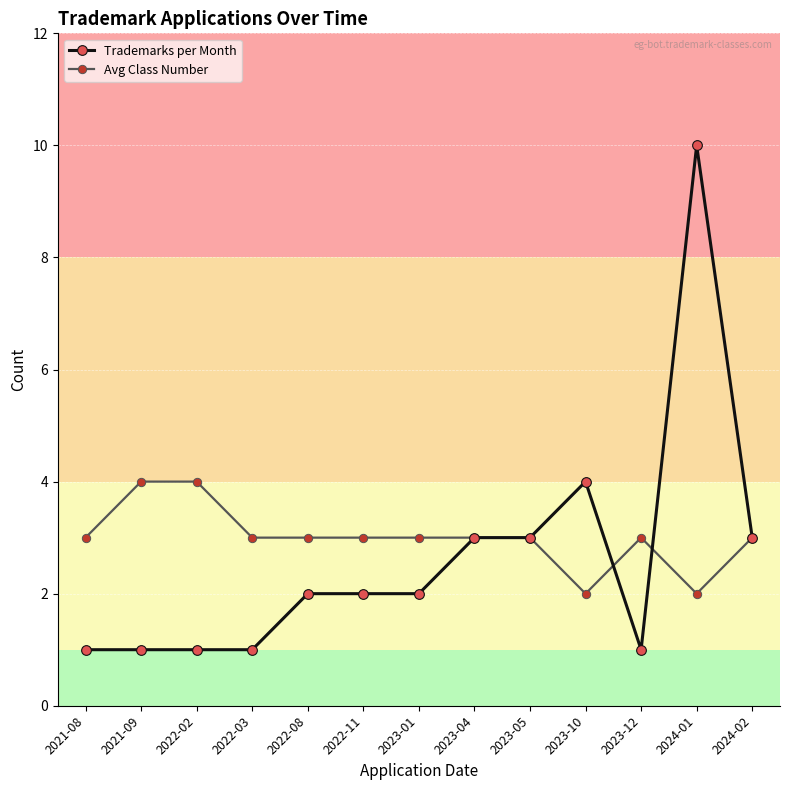

Is the value of Trademarks per Month at 2022-03 greater than the value of Avg Class Number at 2022-11?

No